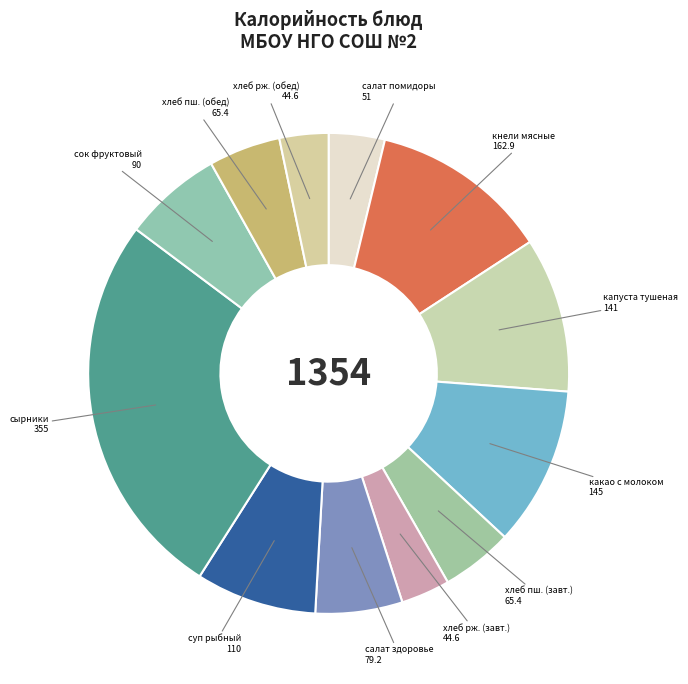

Which slice is the largest?

сырники из творога со сгущеным молоком